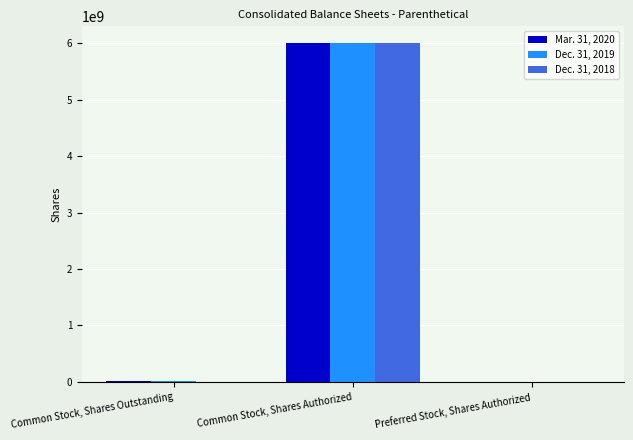

The Dec. 31, 2018 series shows 10152079652 at Common Stock, Shares Authorized. True or false?

False